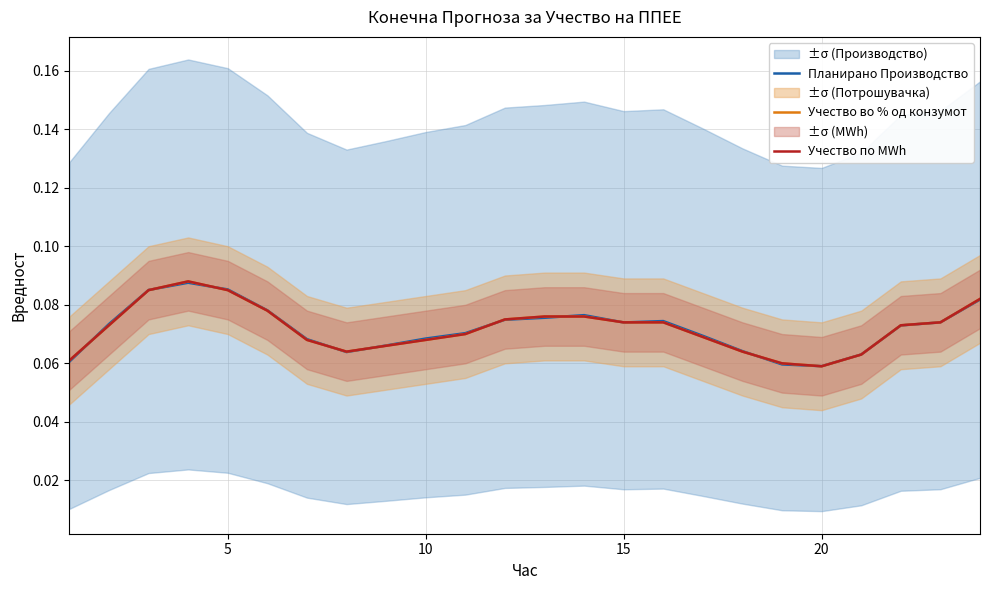

How many Планирано Производство values are between 0 and 1?

24